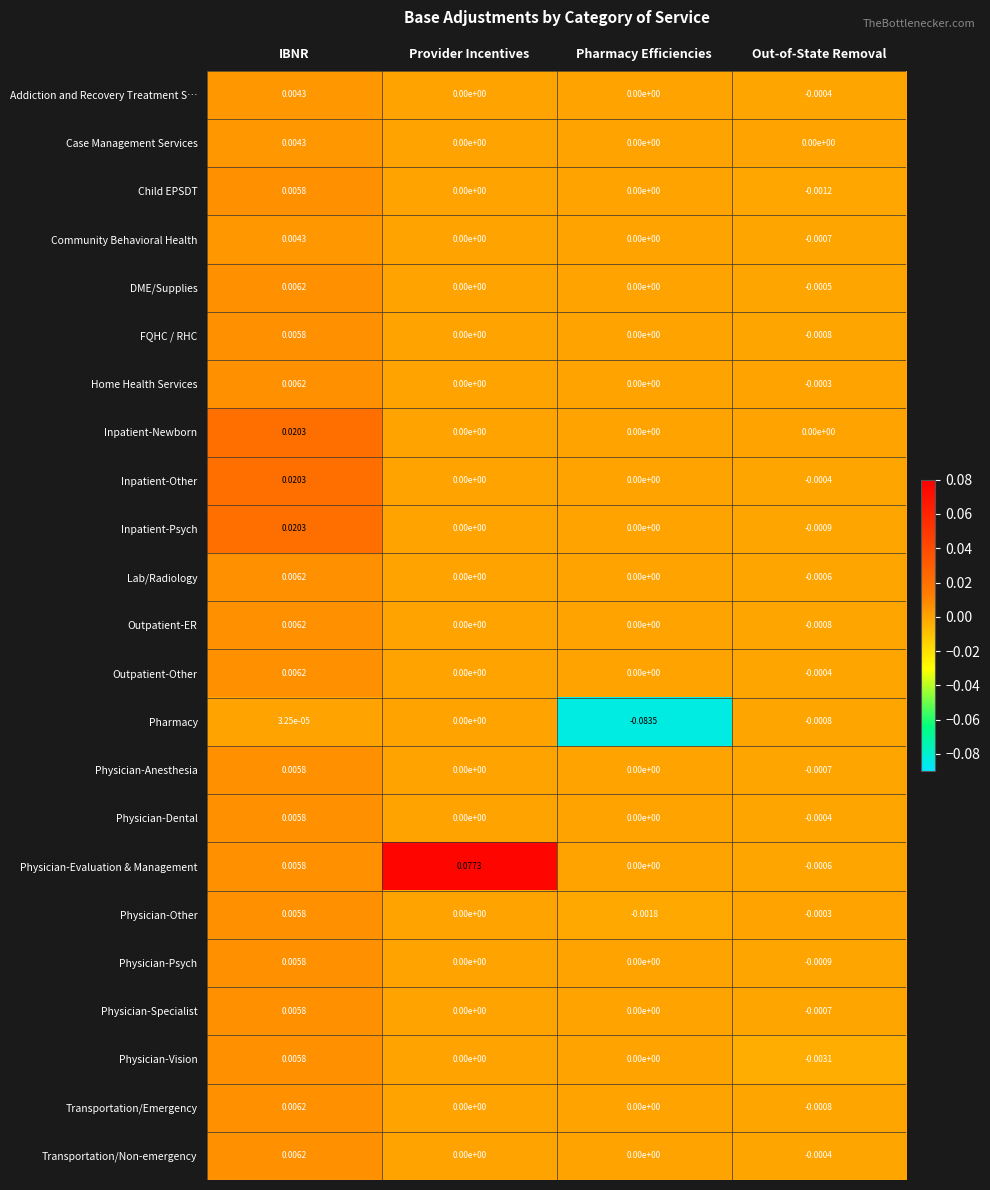

Rank the categories by Pharmacy value from highest to lowest.

IBNR, Provider Incentives, Out-of-State Removal, Pharmacy Efficiencies